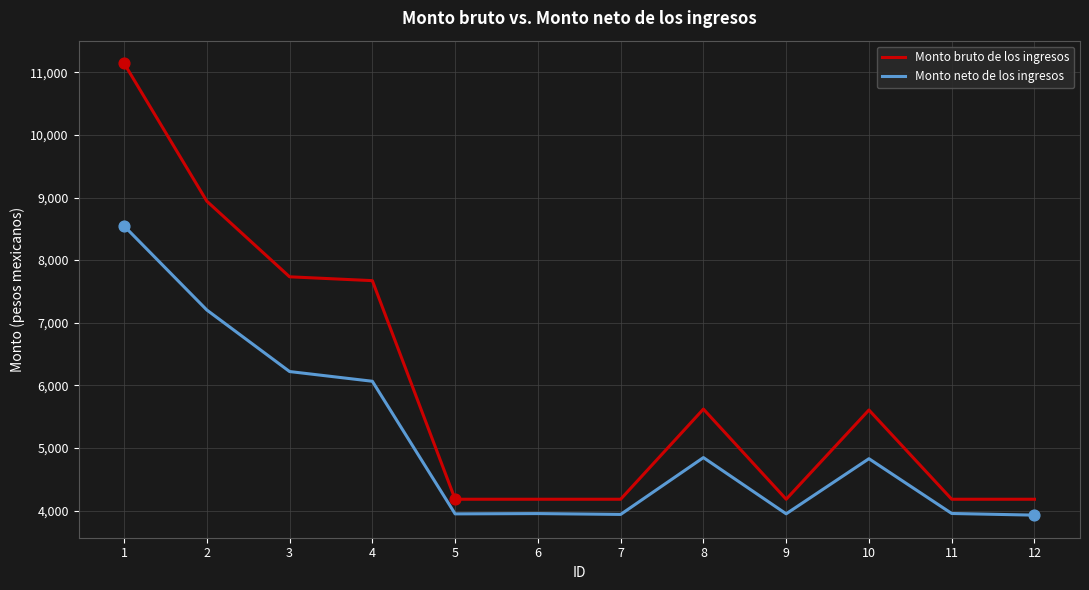

Which series has the largest range (max minus min)?

Monto bruto de los ingresos